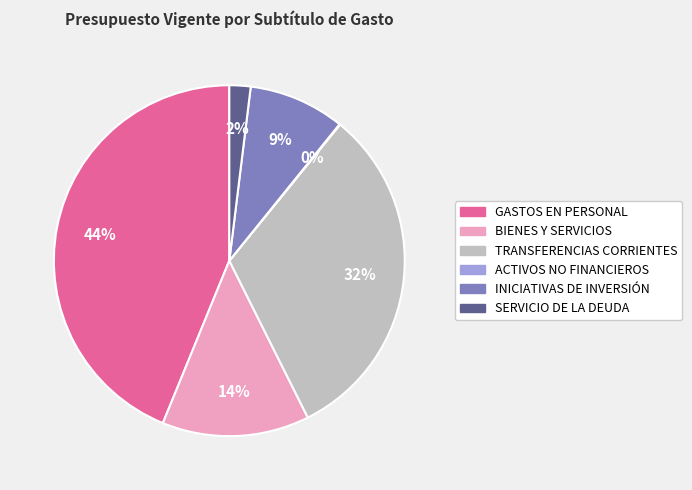

What is the ratio of the value at BIENES Y SERVICIOS to the value at GASTOS EN PERSONAL?

0.3